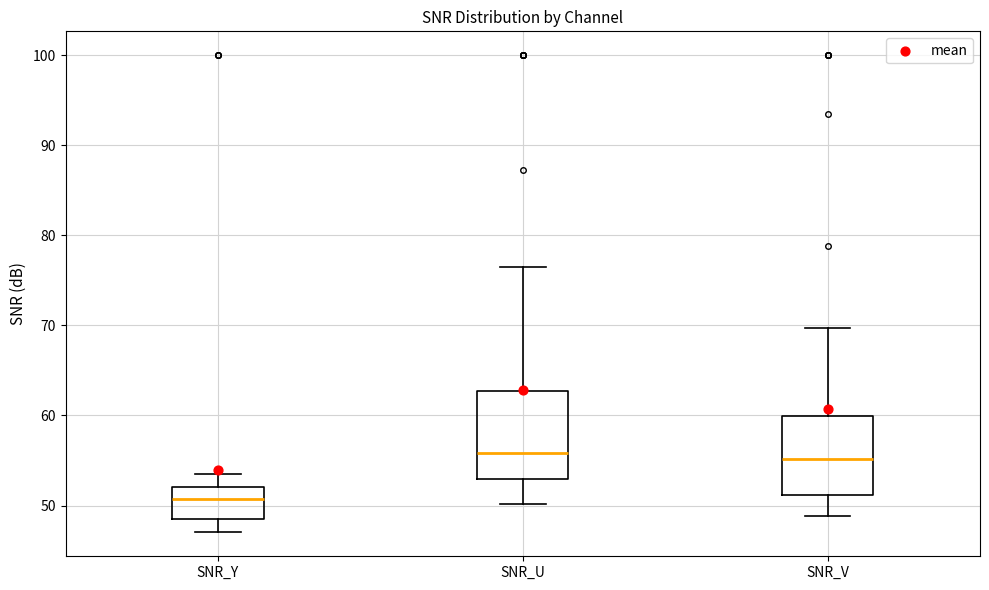

Where is the upper edge of the box for SNR_U on the y-axis? The values are not printed on the chart, so give them approximately, as read against the axis.

63